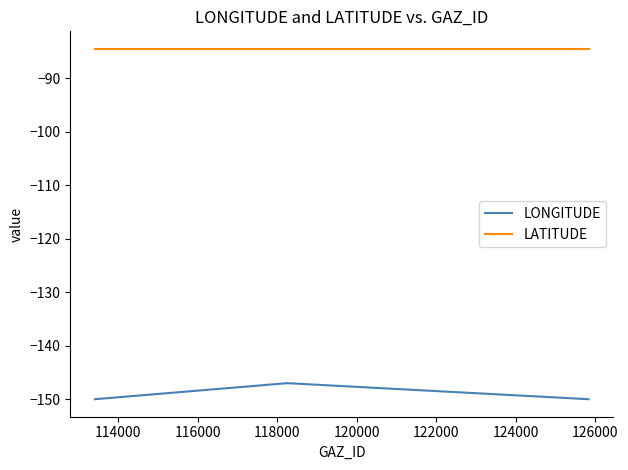

List the series in order of their overall mean, lowest first.

LONGITUDE, LATITUDE